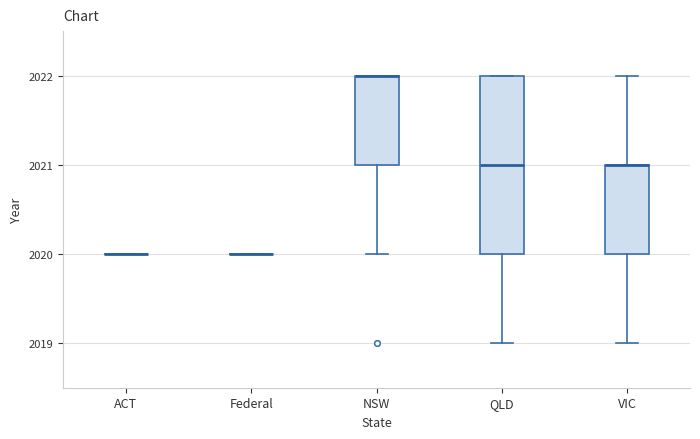

Reading left to right, read every box against the y-axis: the position of its median line, the range the box covers, and the ends of its whiskers. The values are not printed on the chart, so give them approximately, as read against the axis.

ACT: box collapsed to a line at 2020, whiskers 2020 to 2020
Federal: box collapsed to a line at 2020, whiskers 2020 to 2020
NSW: median 2022 (drawn on the box's upper edge), box 2021 to 2022, whiskers 2020 to 2022
QLD: median 2021, box 2020 to 2022, whiskers 2019 to 2022
VIC: median 2021 (drawn on the box's upper edge), box 2020 to 2021, whiskers 2019 to 2022